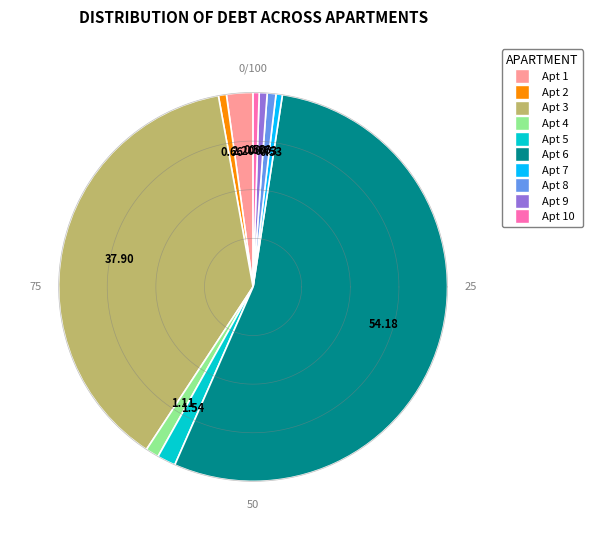

Does 10 account for over 50% of the chart?

No